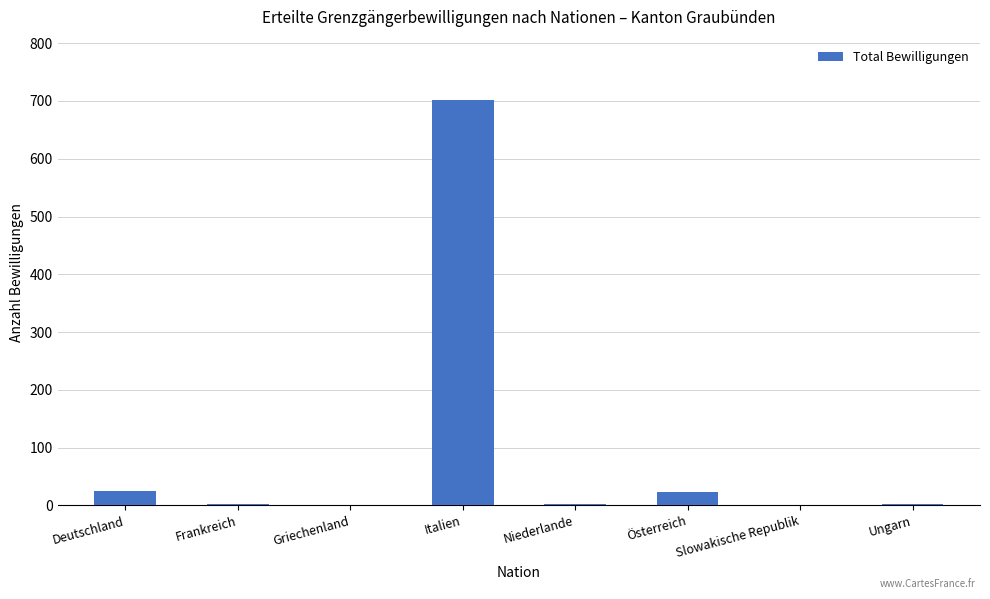

Are the bars horizontal?

No